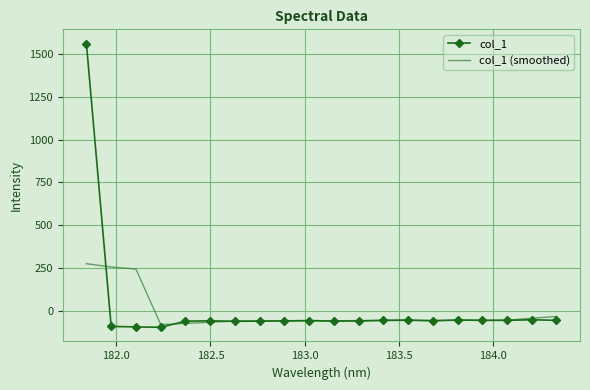

Which series has the largest total across all categories?

col_1